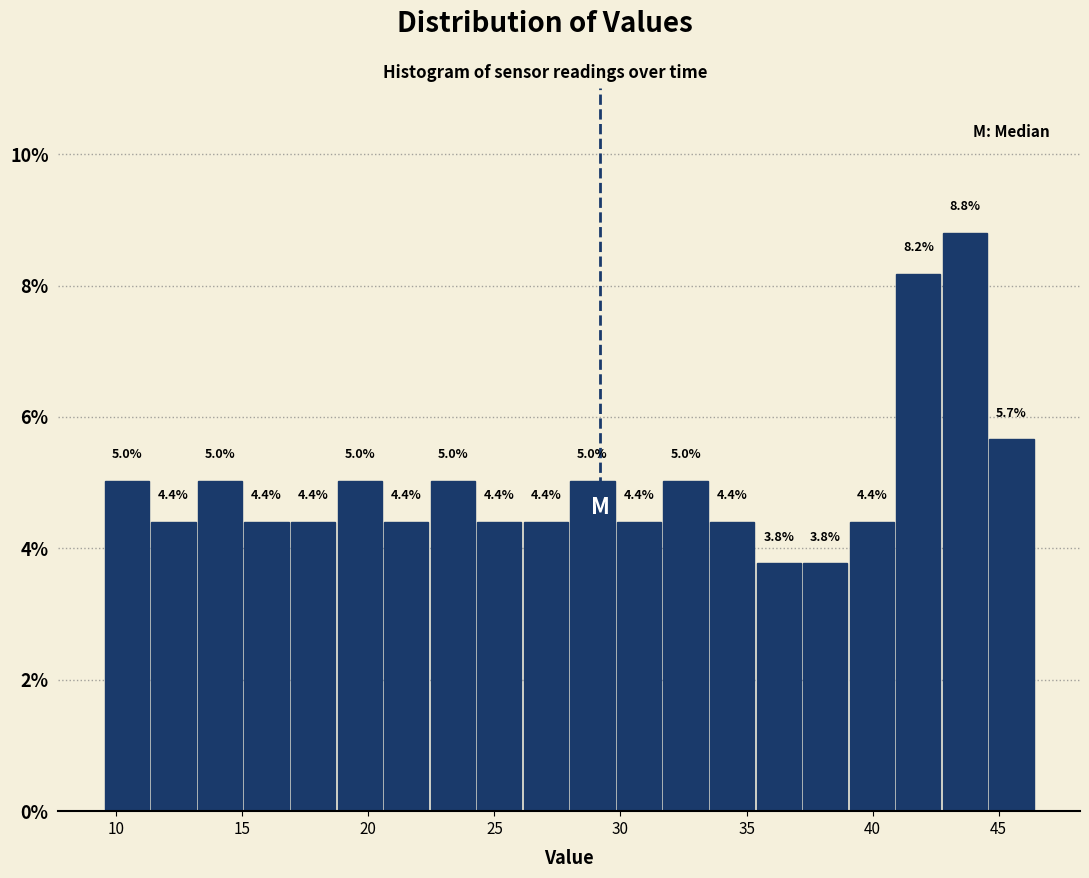

Read against the x-axis, roughly where is the centre of the tallest bar?

43.5